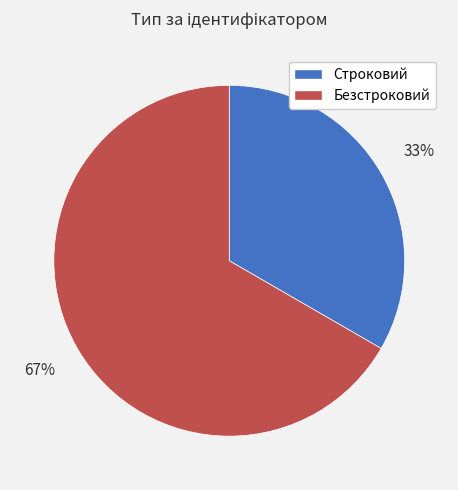

To the nearest percent, what percentage of the pie is Строковий?

33%